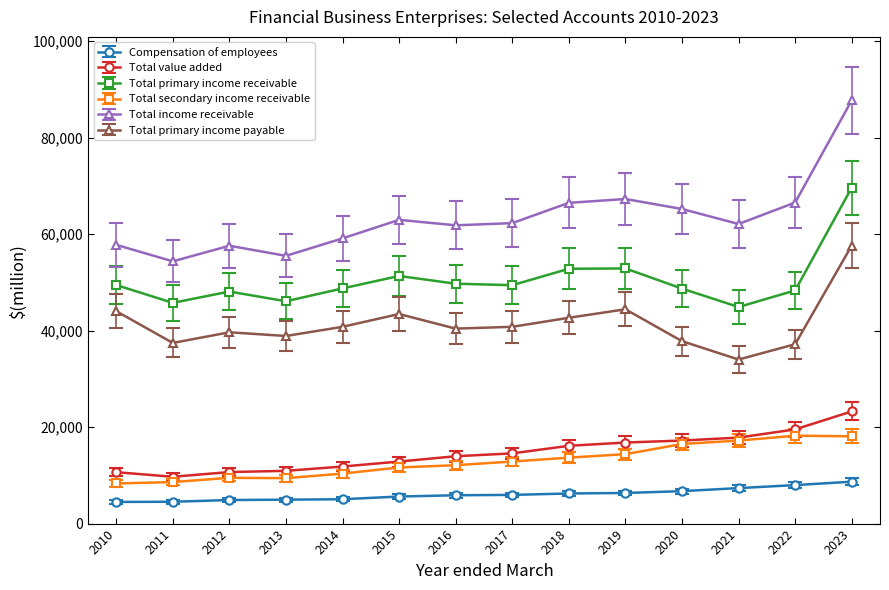

What is the difference between the highest and lowest values at 2021?

54756